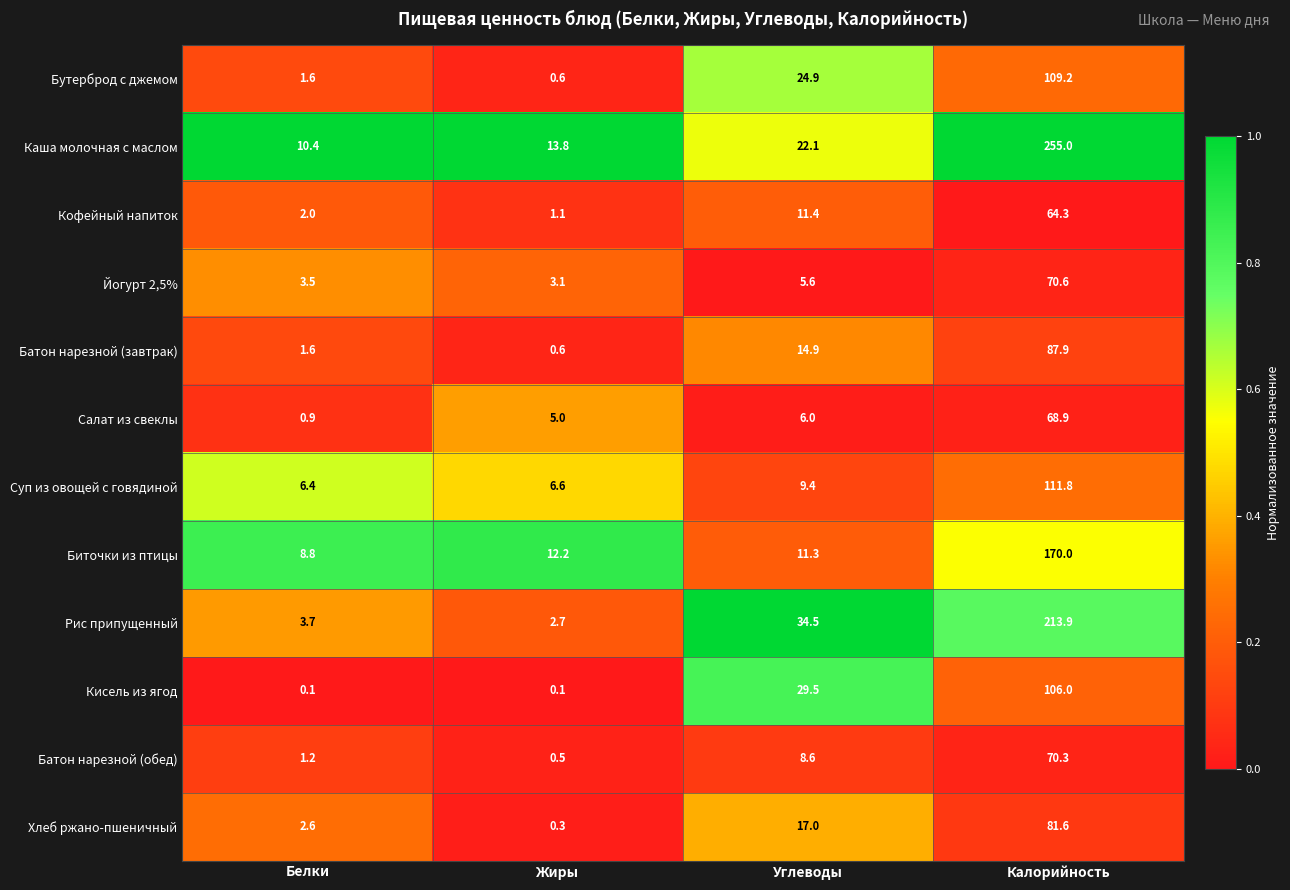

Which series has the largest total across all categories?

Каша молочная с маслом